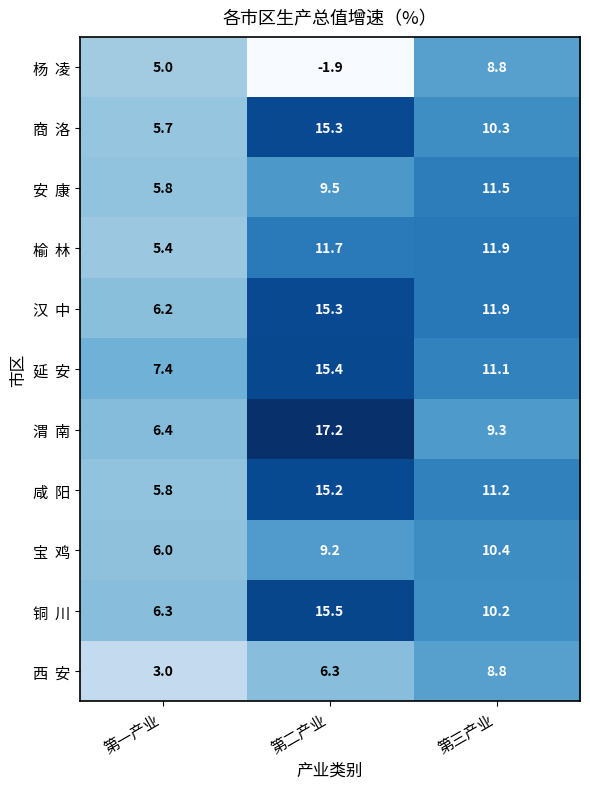

At which category is the sum across all series the highest?

第二产业